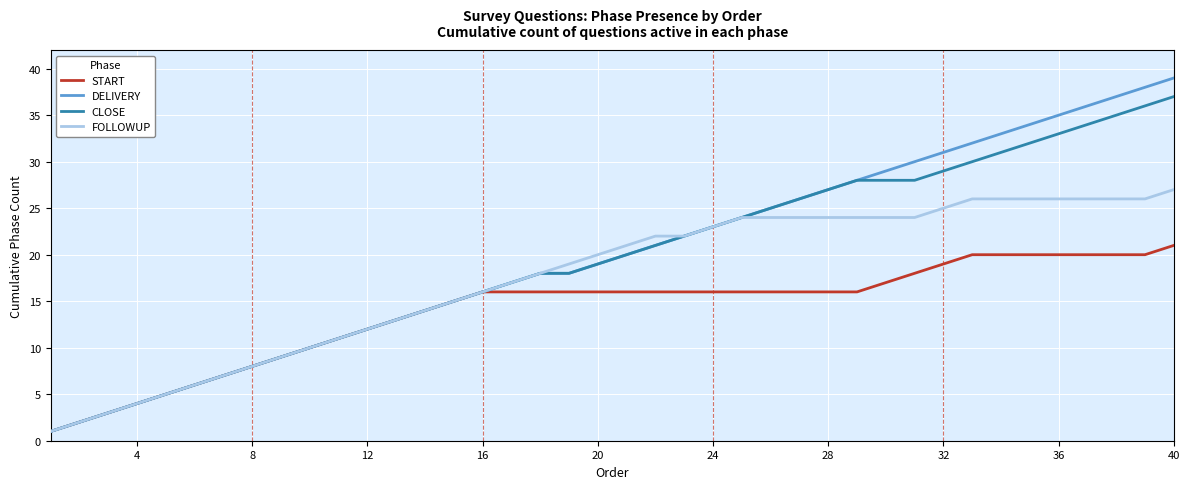

How many lines are shown in the chart?

4